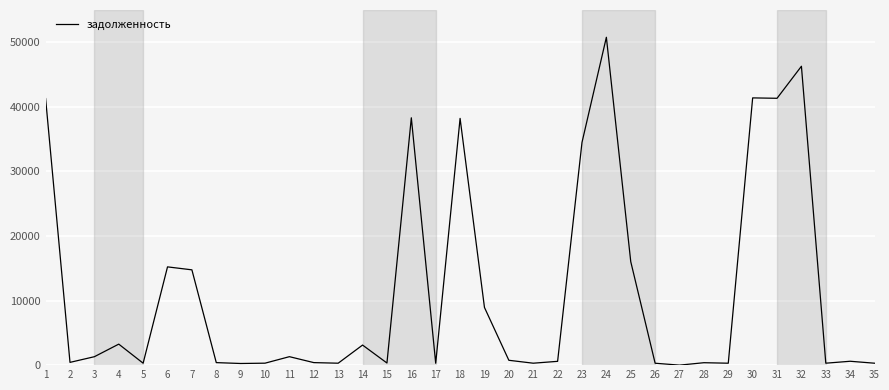

At which category does the chart reach its peak across all series?

24